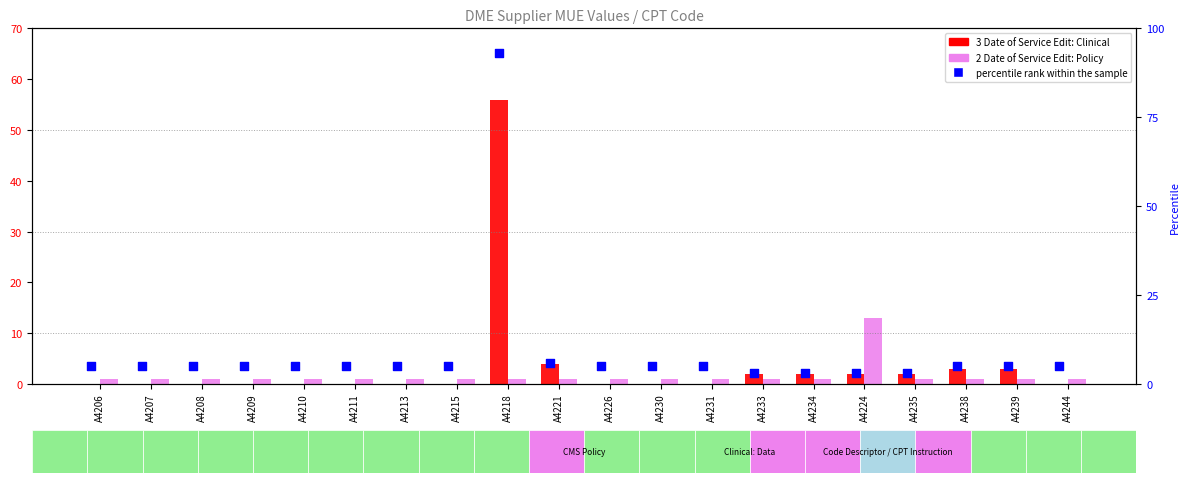

Which series has the largest total across all categories?

percentile rank within the sample